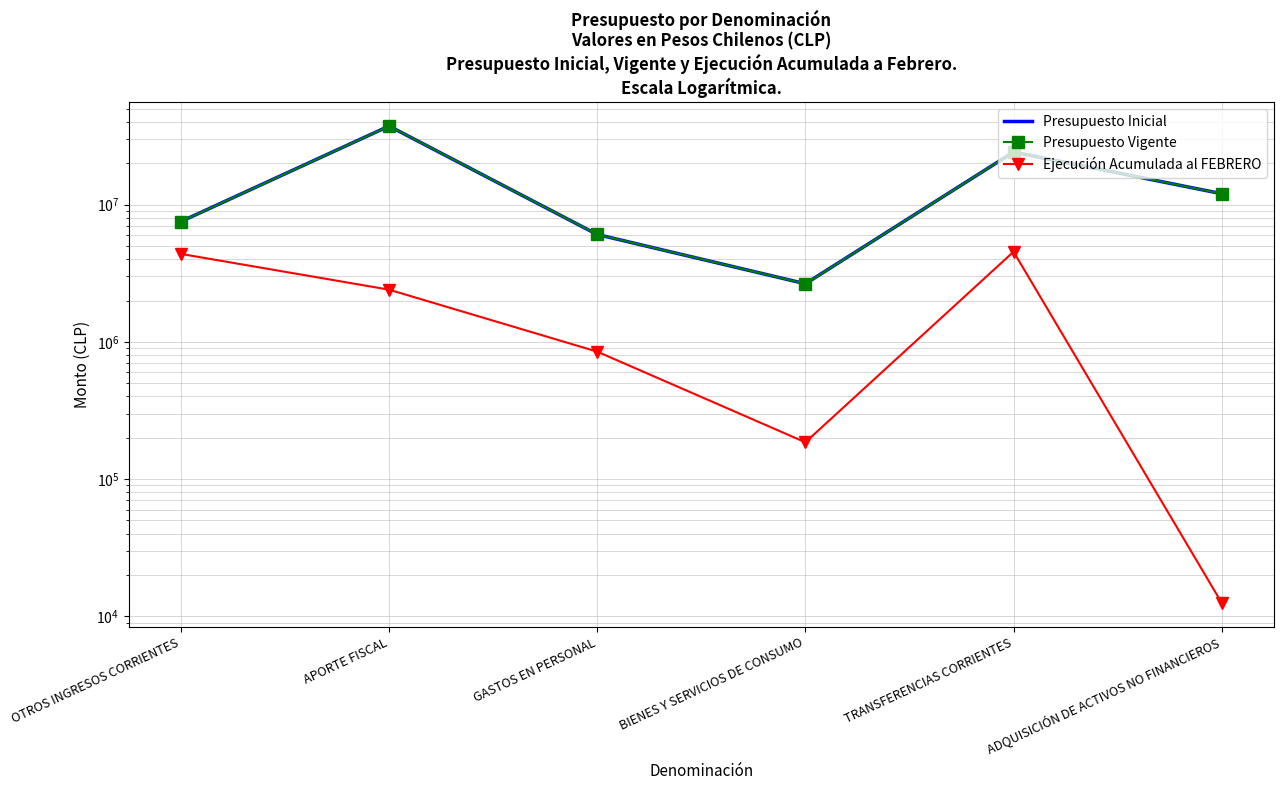

Reading left to right, extract all data points from this chart.

Presupuesto Inicial: OTROS INGRESOS CORRIENTES=7517506	APORTE FISCAL=37312559	GASTOS EN PERSONAL=6055513	BIENES Y SERVICIOS DE CONSUMO=2649284	TRANSFERENCIAS CORRIENTES=24124690	ADQUISICIÓN DE ACTIVOS NO FINANCIEROS=12000578
Presupuesto Vigente: OTROS INGRESOS CORRIENTES=7517506	APORTE FISCAL=37312559	GASTOS EN PERSONAL=6055513	BIENES Y SERVICIOS DE CONSUMO=2649284	TRANSFERENCIAS CORRIENTES=24124690	ADQUISICIÓN DE ACTIVOS NO FINANCIEROS=12000578
Ejecución Acumulada al FEBRERO: OTROS INGRESOS CORRIENTES=4370748	APORTE FISCAL=2398986	GASTOS EN PERSONAL=848383	BIENES Y SERVICIOS DE CONSUMO=185470	TRANSFERENCIAS CORRIENTES=4534435	ADQUISICIÓN DE ACTIVOS NO FINANCIEROS=12547